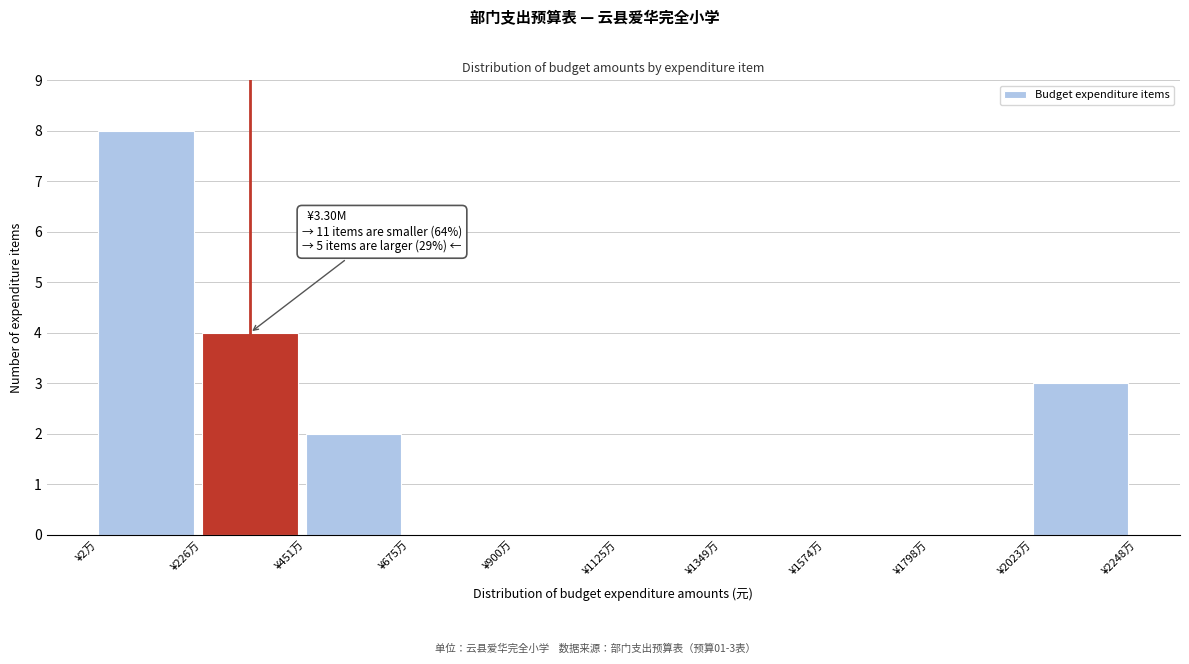

Reading left to right, transcribe all the data shown in this chart.

¥2万=8	¥226万=4	¥451万=2	¥675万=0	¥900万=0	¥1125万=0	¥1349万=0	¥1574万=0	¥1798万=0	¥2023万=3